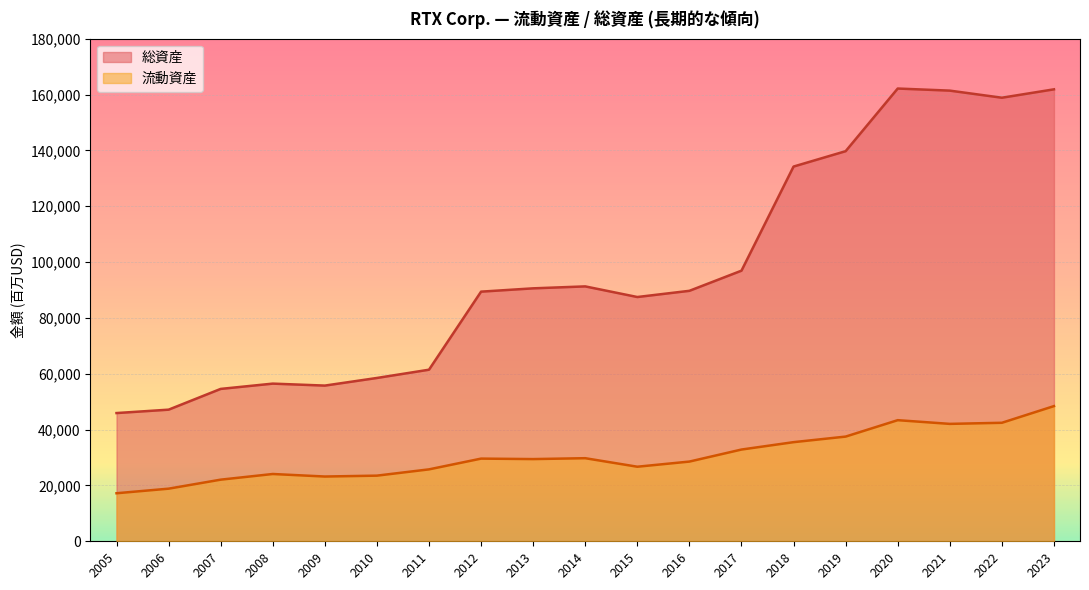

At how many categories does at least one series exceed 87823?

11